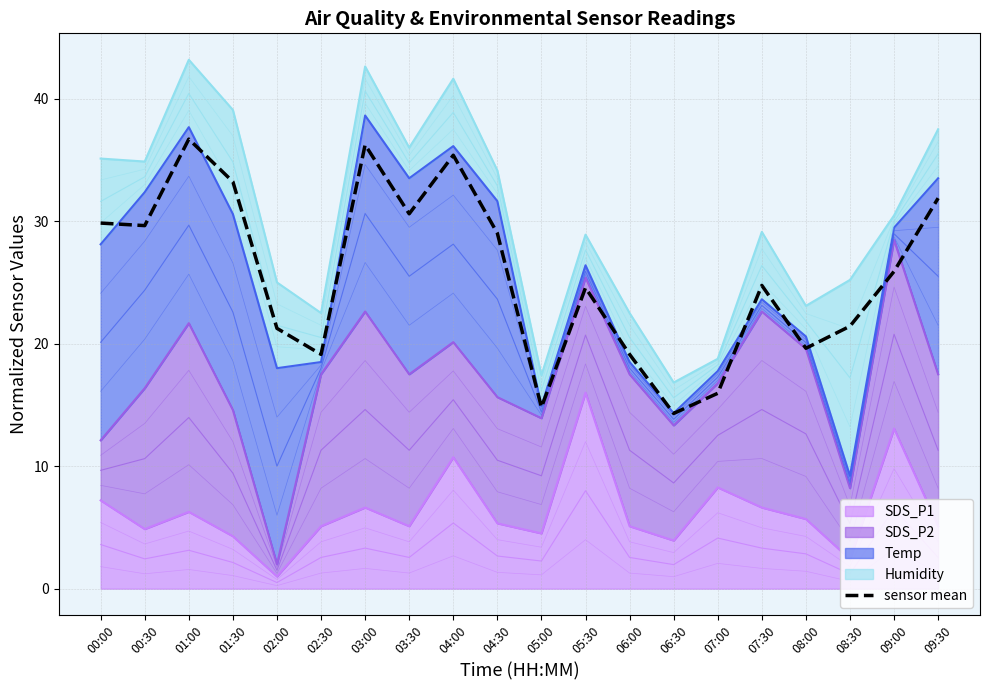

What is the sum of the values at 00:30 and 04:30?

58.7